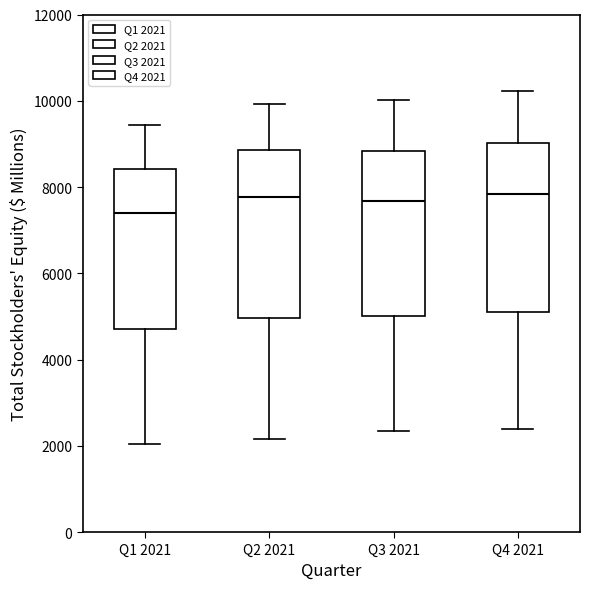

Where is the upper edge of the box for Q2 2021 on the y-axis? The values are not printed on the chart, so give them approximately, as read against the axis.

8800